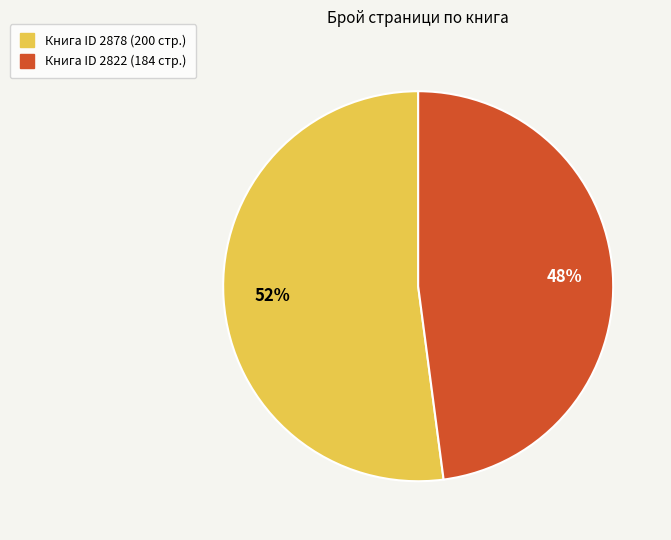

To the nearest percent, what is the difference between the largest and smallest slice percentages?

4%